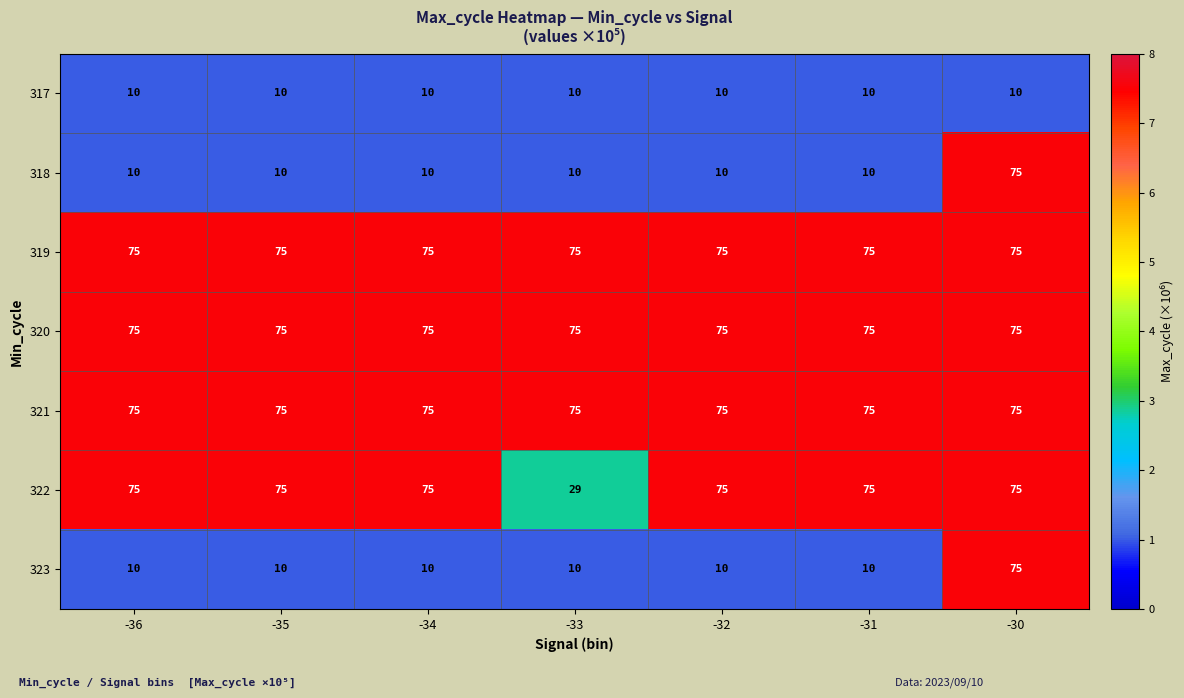

At how many categories does at least one series exceed 25?

7